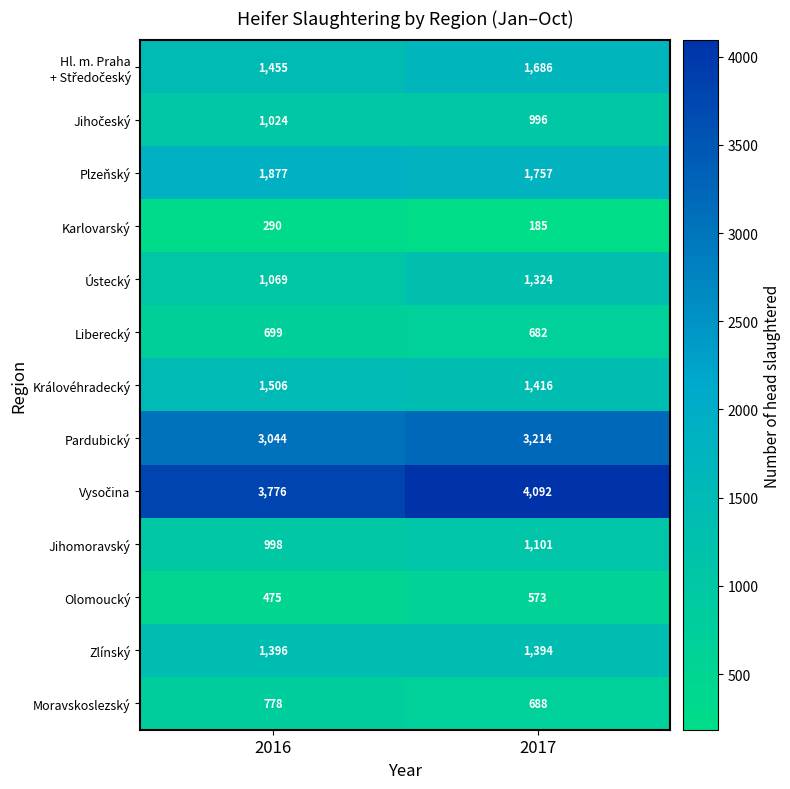

What is the minimum value shown in the chart?

185